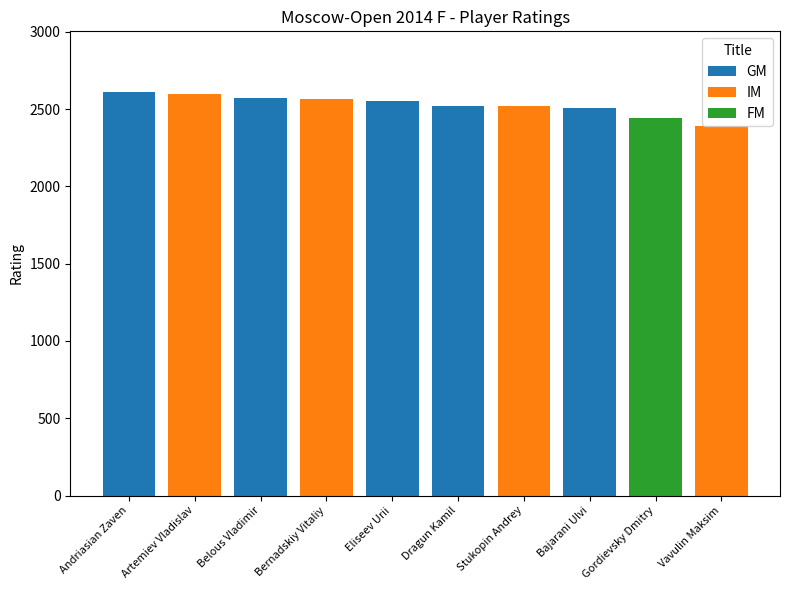

What is the total value across all series at Eliseev Urii?

2549